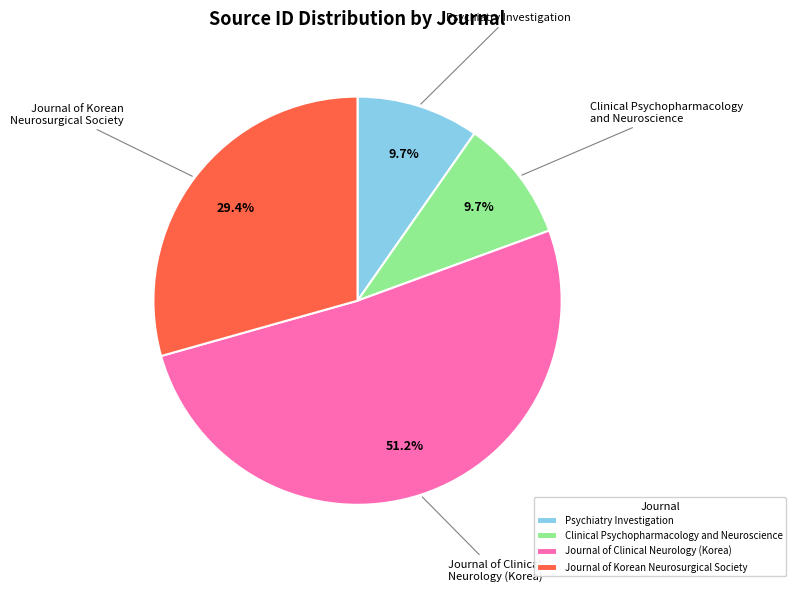

Between Journal of Clinical Neurology (Korea) and Clinical Psychopharmacology and Neuroscience, which is larger?

Journal of Clinical Neurology (Korea)